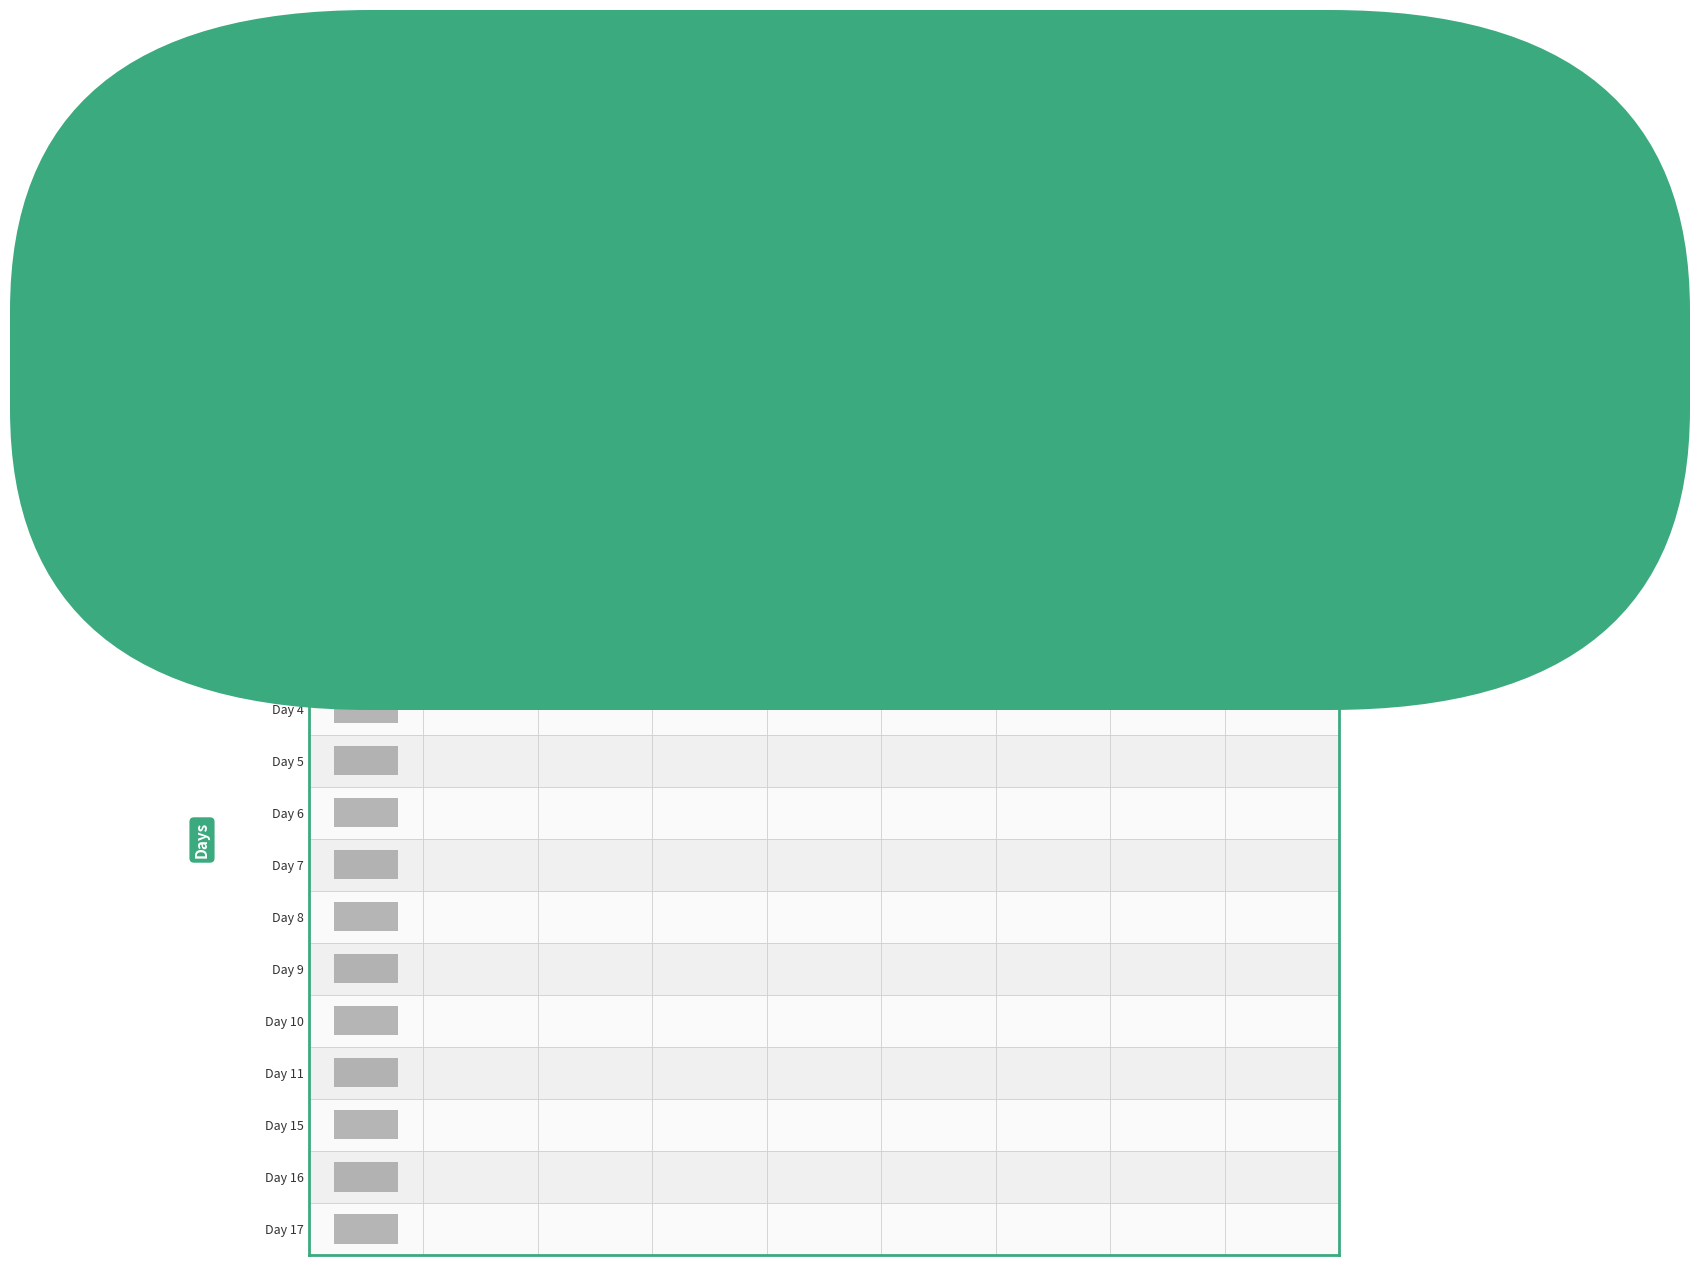

At how many categories does at least one series exceed 1?

1